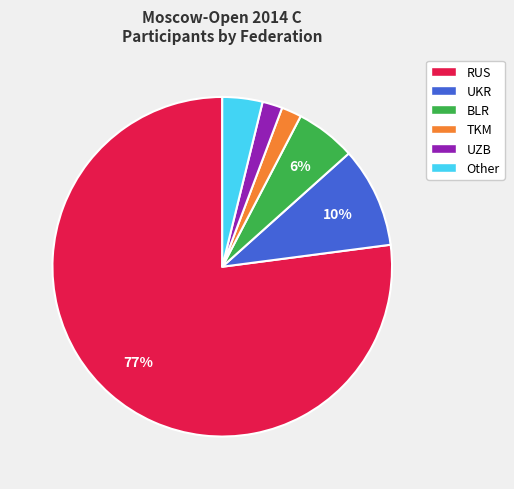

Which slice is the largest?

RUS